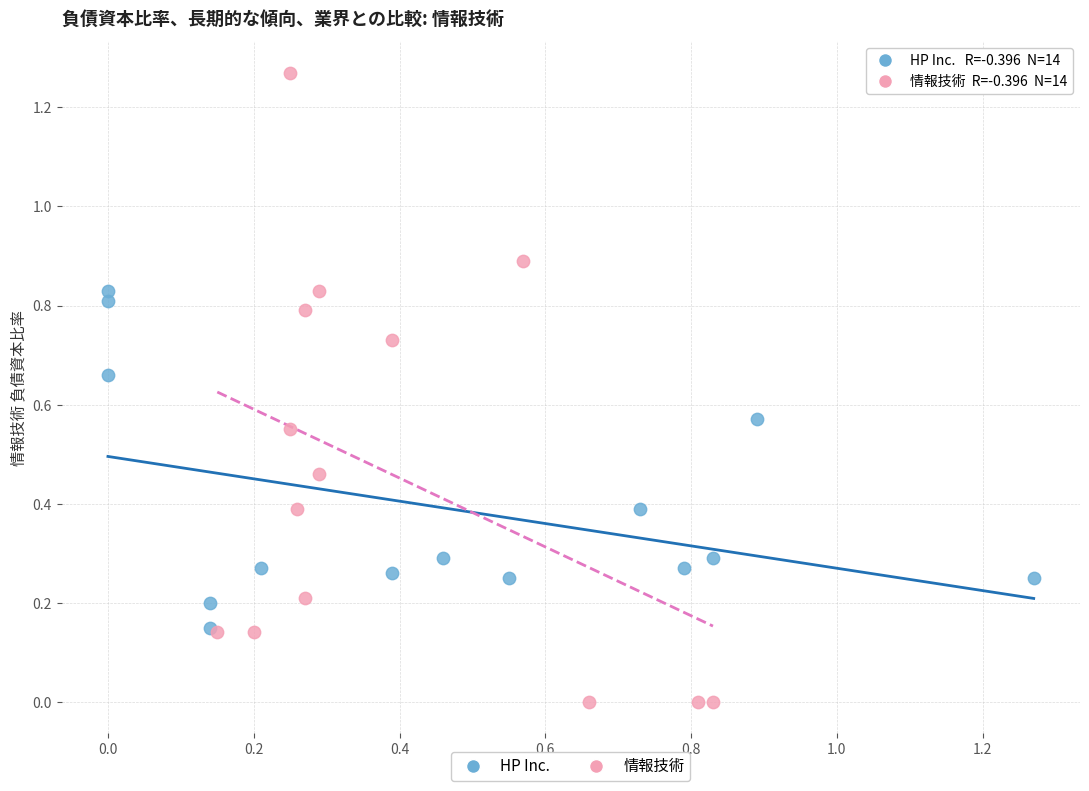

Which series reaches the maximum Y coordinate?

情報技術